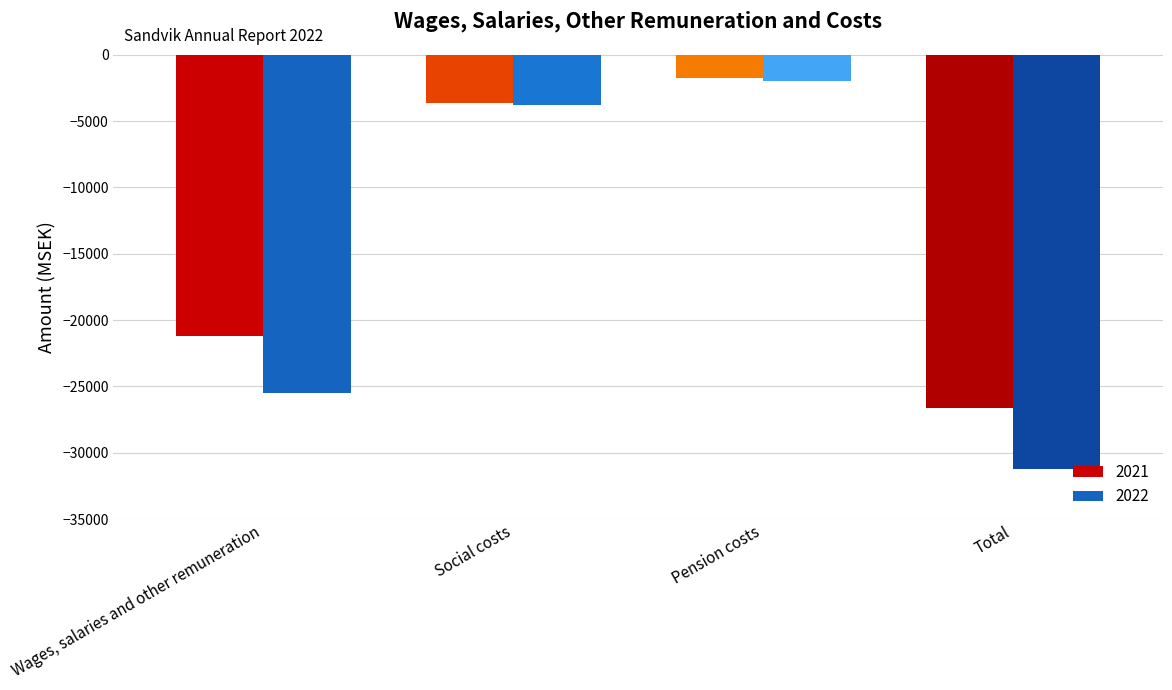

List the series in order of their overall mean, highest first.

2021, 2022